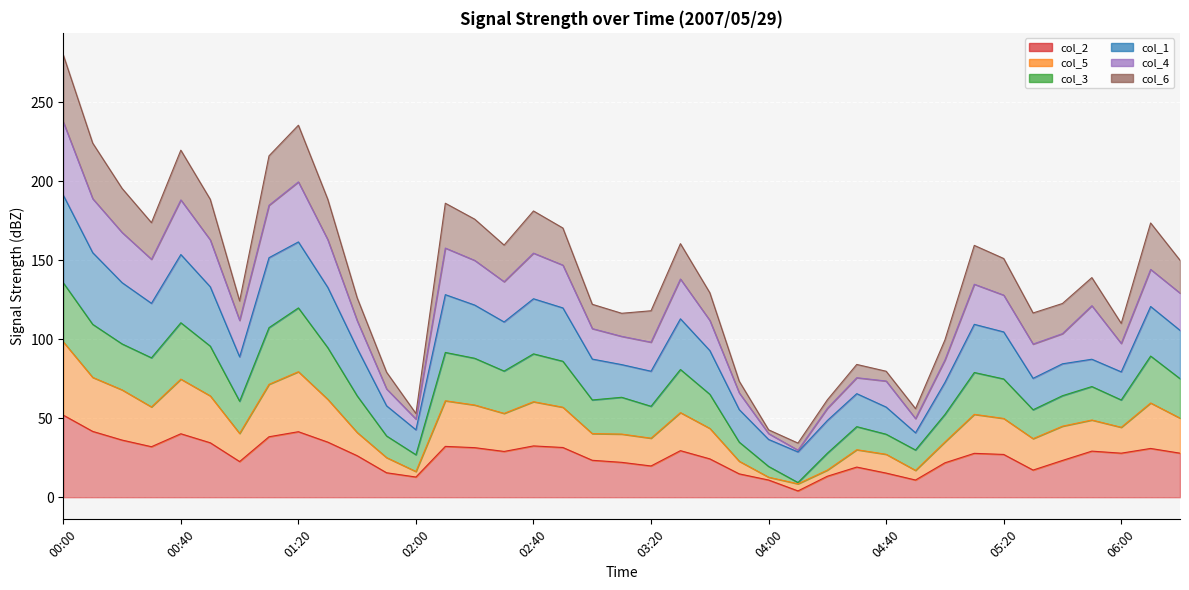

At which category is the sum across all series the highest?

00:00